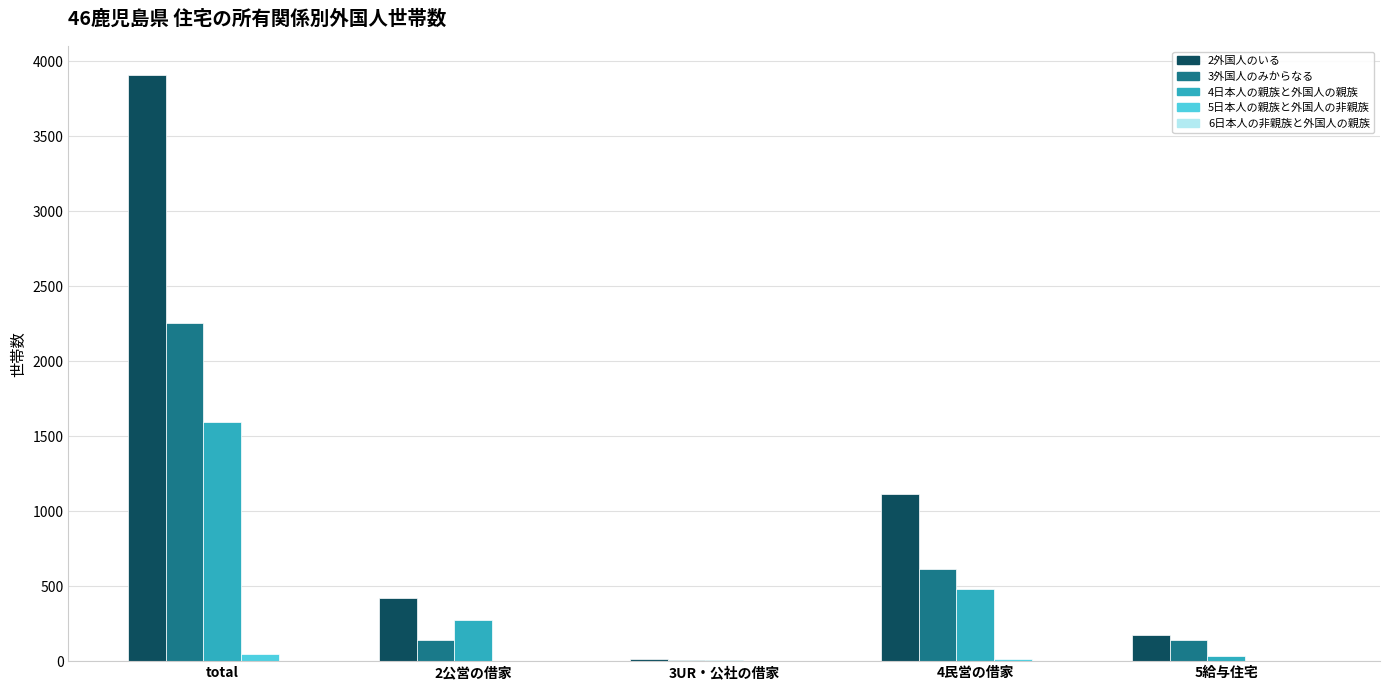

At which category is the sum across all series the highest?

total